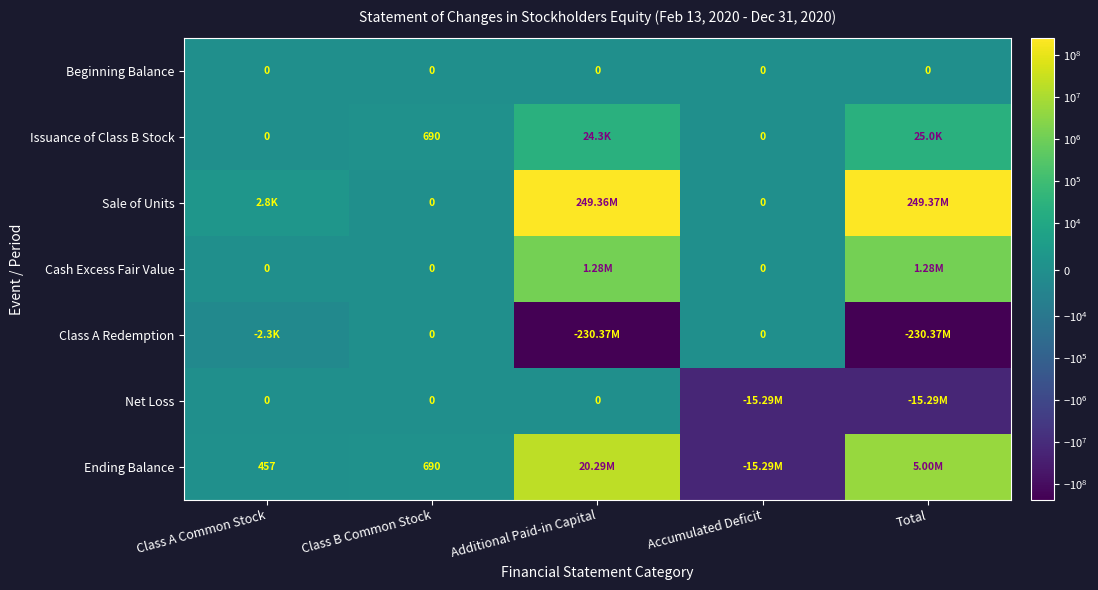

What is the average value of the Ending Balance series?

2000004